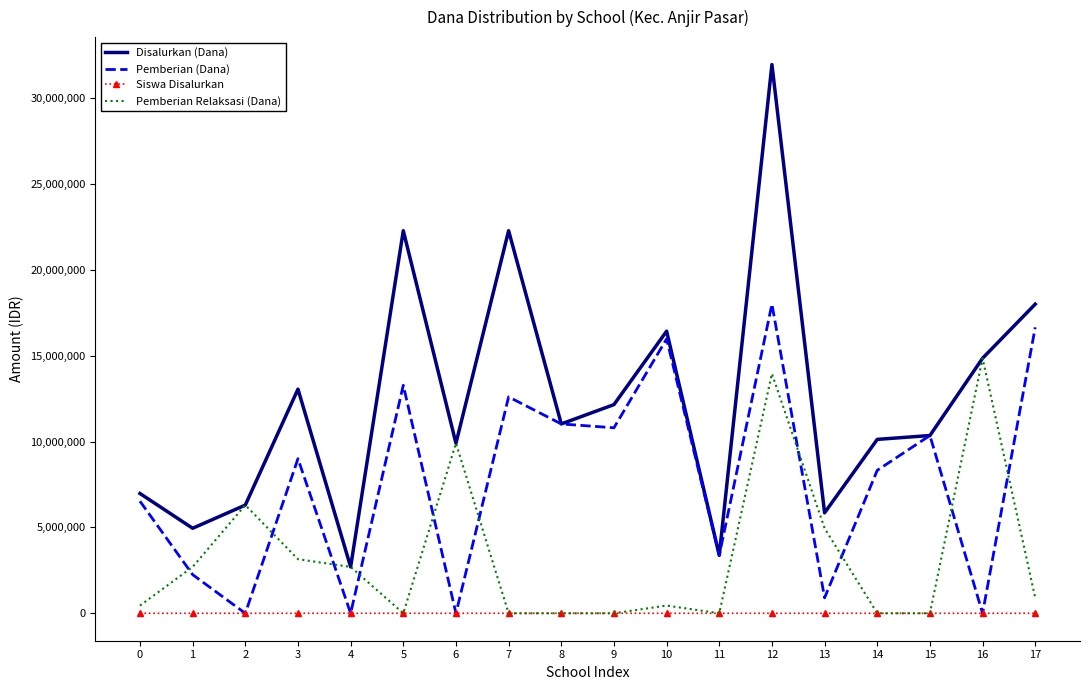

Is the value of Pemberian Relaksasi (Dana) at 4 greater than the value of Siswa Disalurkan at 14?

Yes